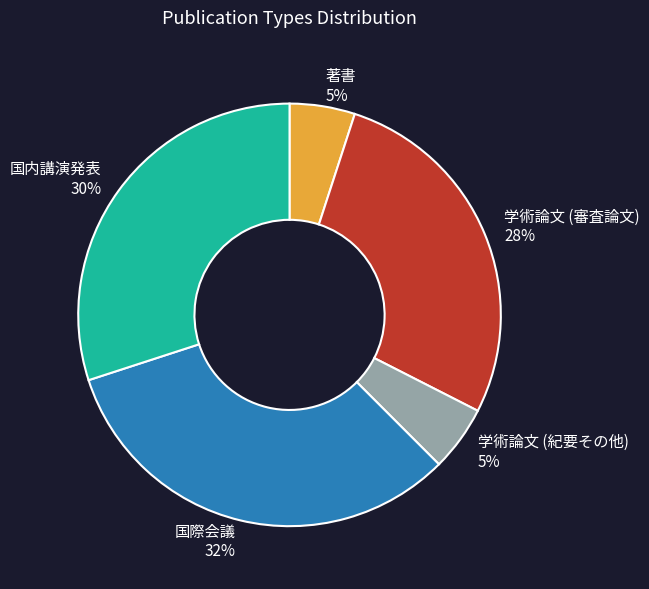

Do 学術論文 (紀要その他) 5% and 著書 5% together represent more than half of the pie?

No